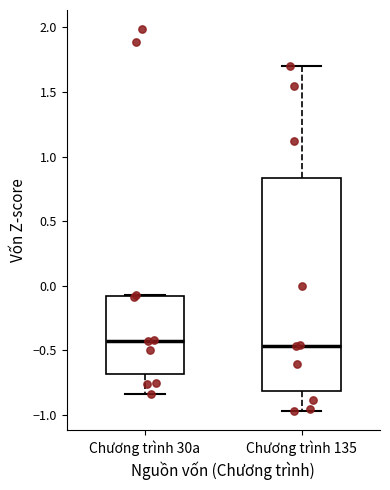

Reading left to right, read every box against the y-axis: the position of its median line, the range the box covers, and the ends of its whiskers. The values are not printed on the chart, so give them approximately, as read against the axis.

Chương trình 30a: median -0.45, box -0.70 to -0.10, whiskers -0.85 to -0.10
Chương trình 135: median -0.45, box -0.80 to 0.85, whiskers -0.95 to 1.70